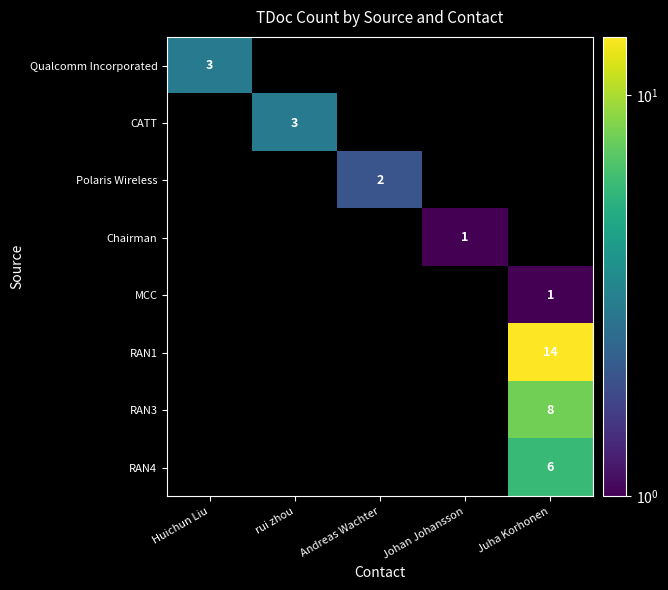

The value of RAN3 at Juha Korhonen is 8. True or false?

True